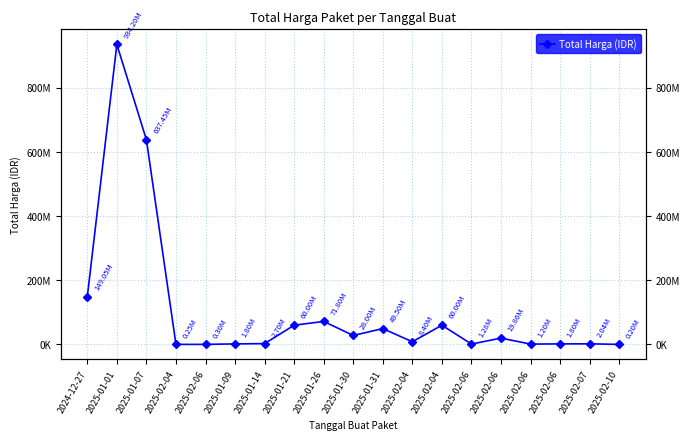

Rank the categories by value from lowest to highest.

2025-02-10, 2025-02-04, 2025-02-06, 2025-02-06, 2025-02-06, 2025-01-09, 2025-02-06, 2025-02-07, 2025-01-14, 2025-02-04, 2025-02-06, 2025-01-30, 2025-01-31, 2025-01-21, 2025-02-04, 2025-01-26, 2024-12-27, 2025-01-07, 2025-01-01